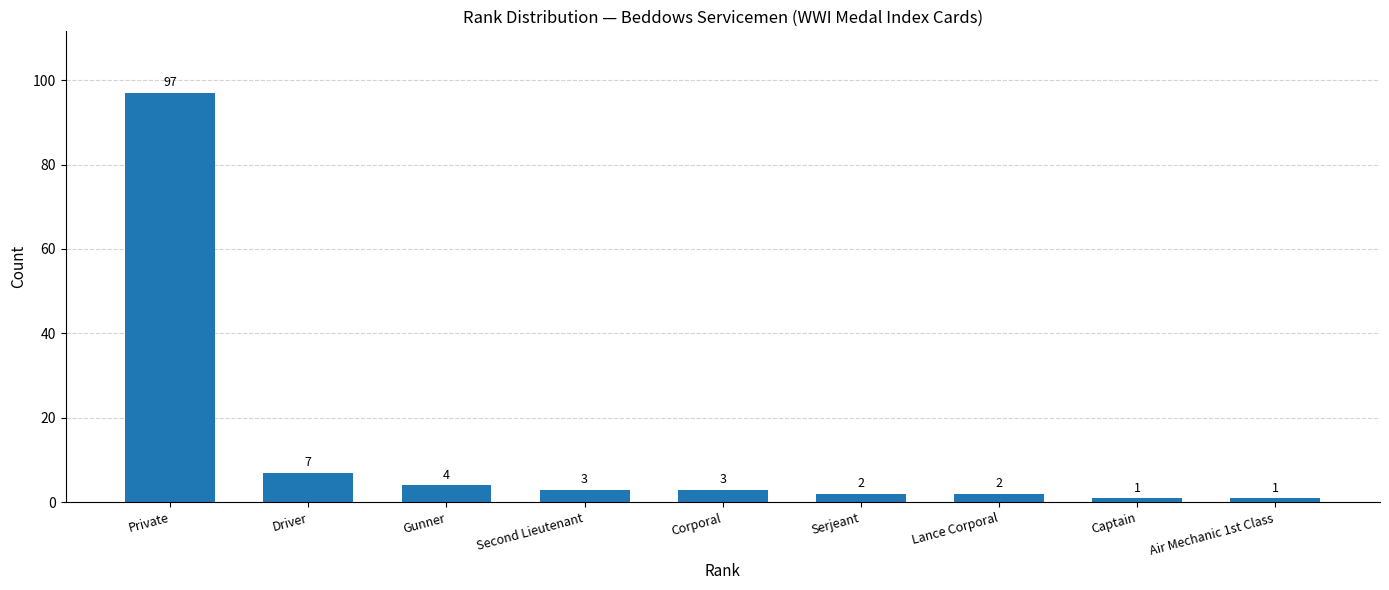

What position from the right is Private?

9